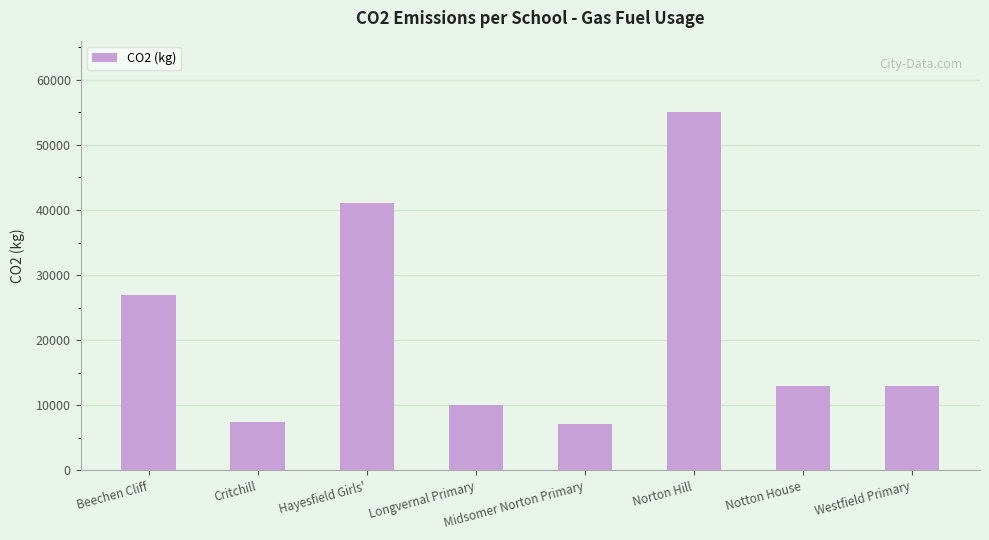

What is the minimum value shown in the chart?

7100